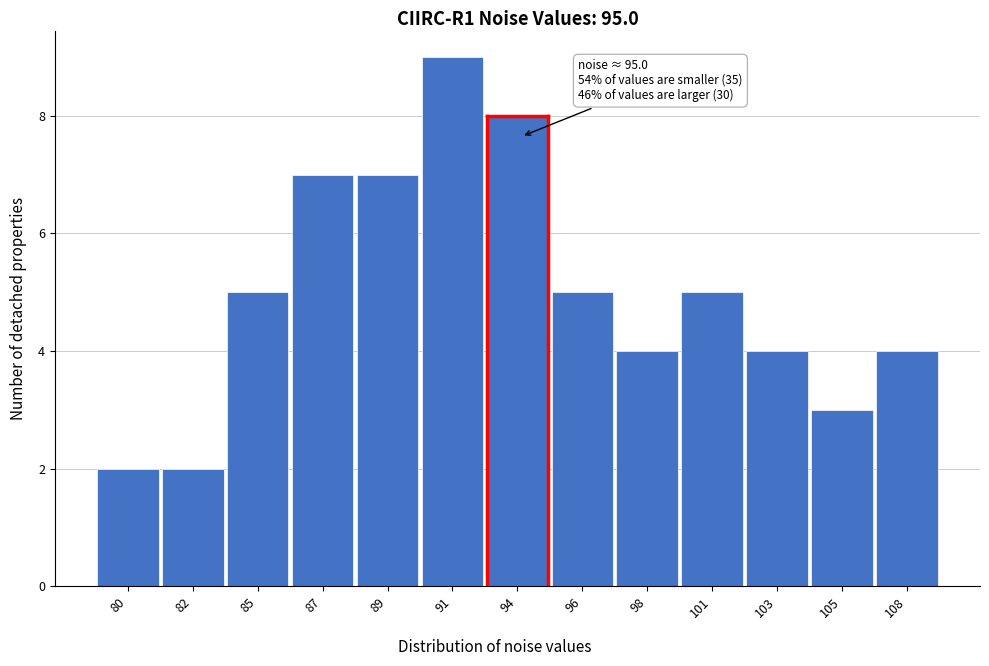

Reading left to right, what are all the values shown in this chart?

2	2	5	7	7	9	8	5	4	5	4	3	4